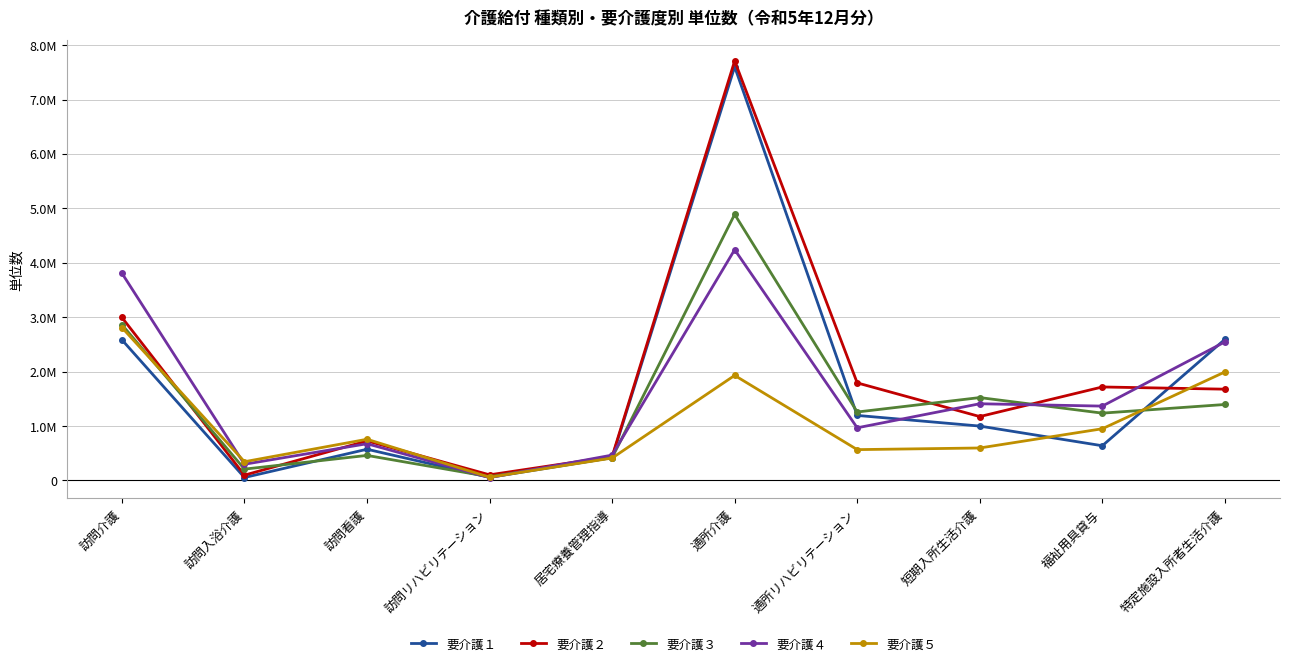

At which label does 要介護５ first exceed 754993?

訪問介護